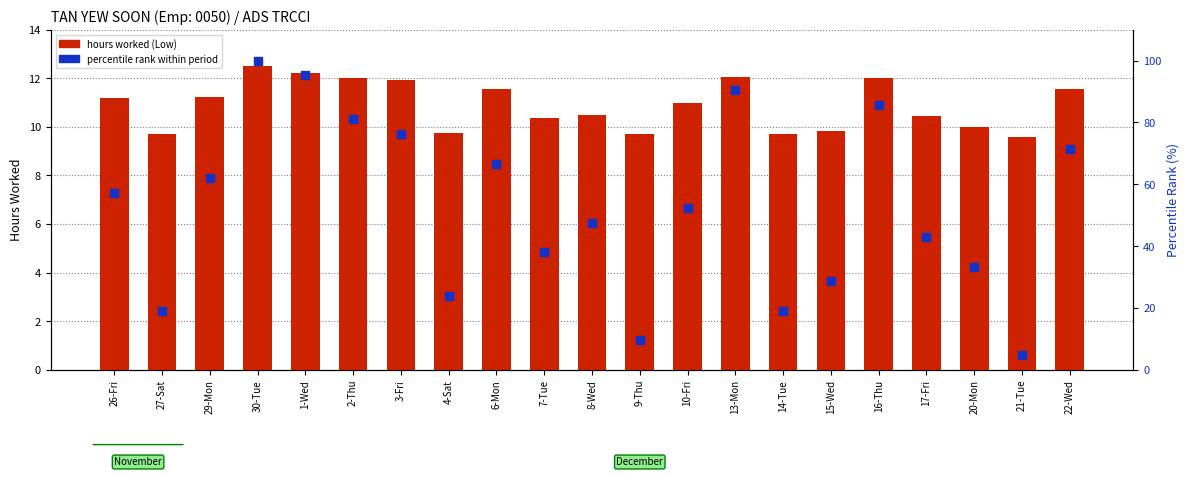

Which series contains the lowest Y value?

percentile rank within period